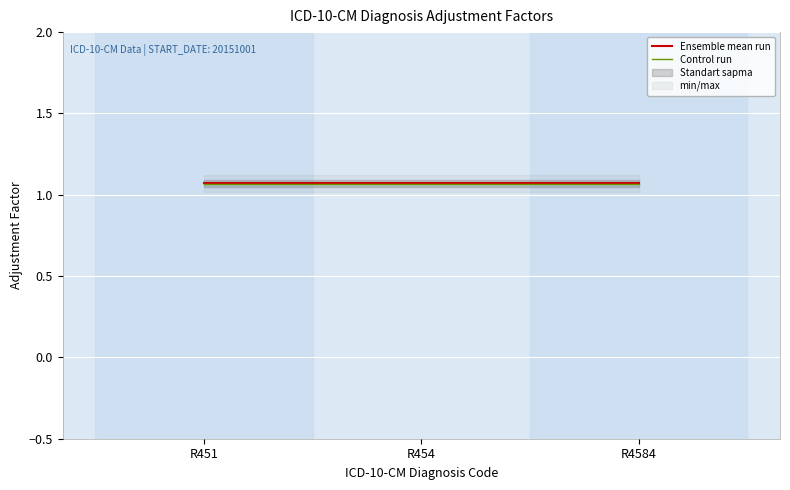

Is it true that Control run equals 0.6 at R454?

False